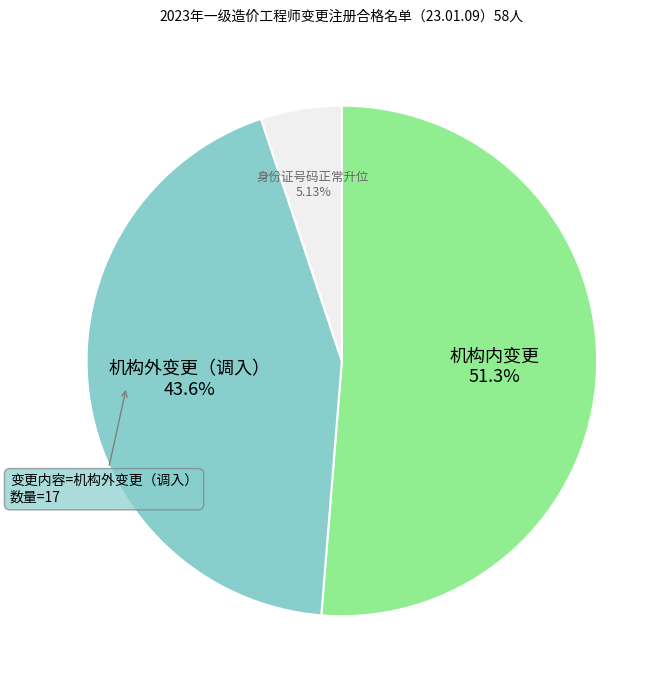

The 身份证号码正常升位 slice represents 1% of the pie. True or false?

False